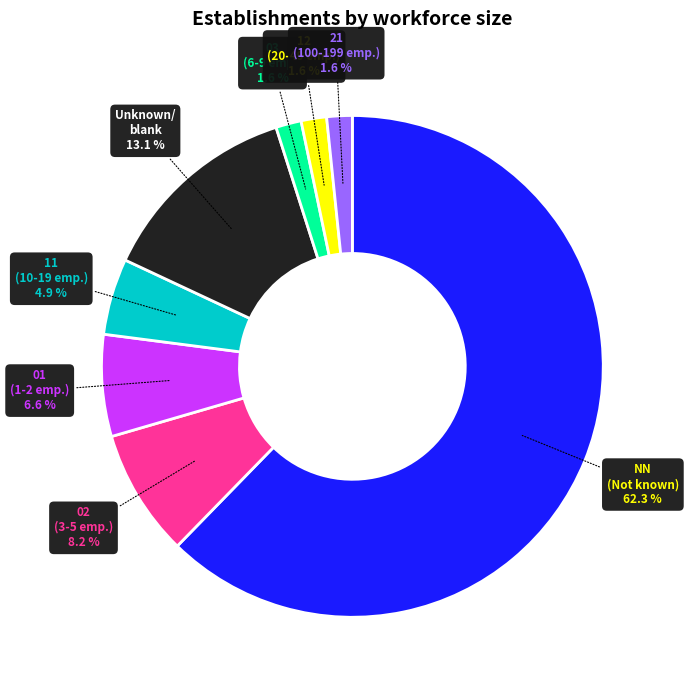

Do 03 (6-9 emp.) and 12 (20-49 emp.) together represent more than half of the pie?

No